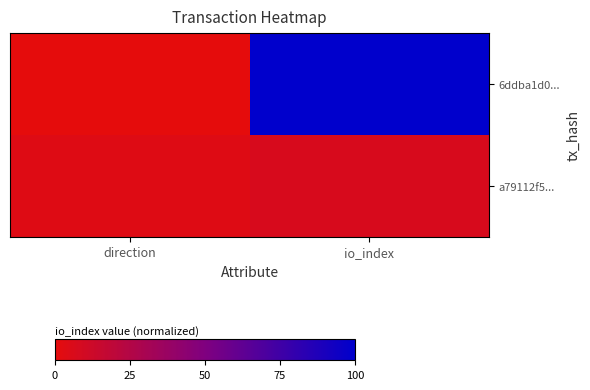

Which label corresponds to the largest value in the chart?

io_index